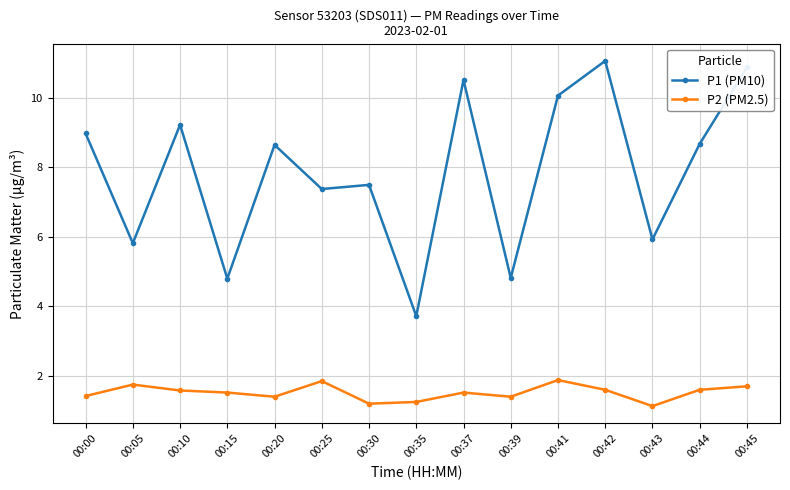

The value of P2 (PM2.5) at 00:25 is 1.9. True or false?

True